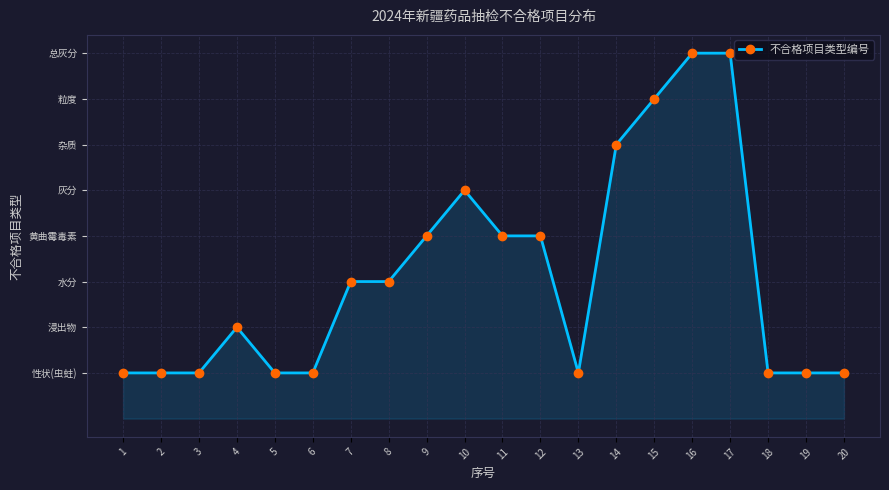

Is this an area chart (filled region under the line)?

Yes